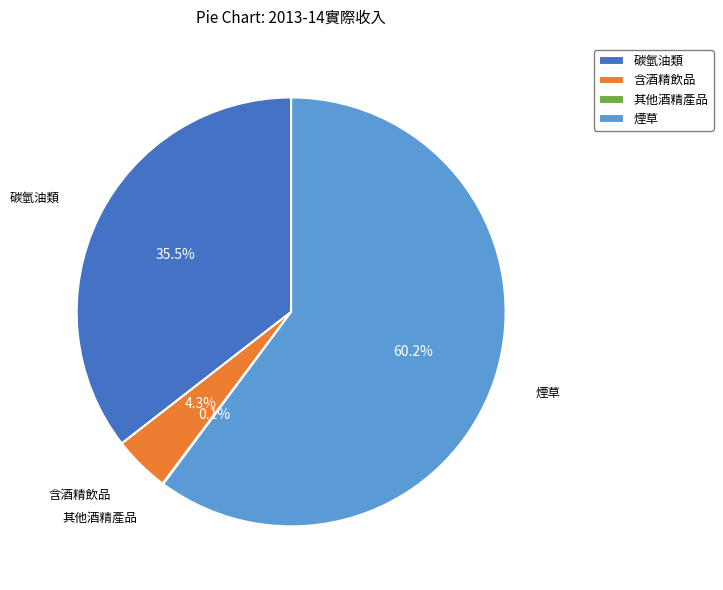

To the nearest percent, what portion does 煙草 represent?

60%